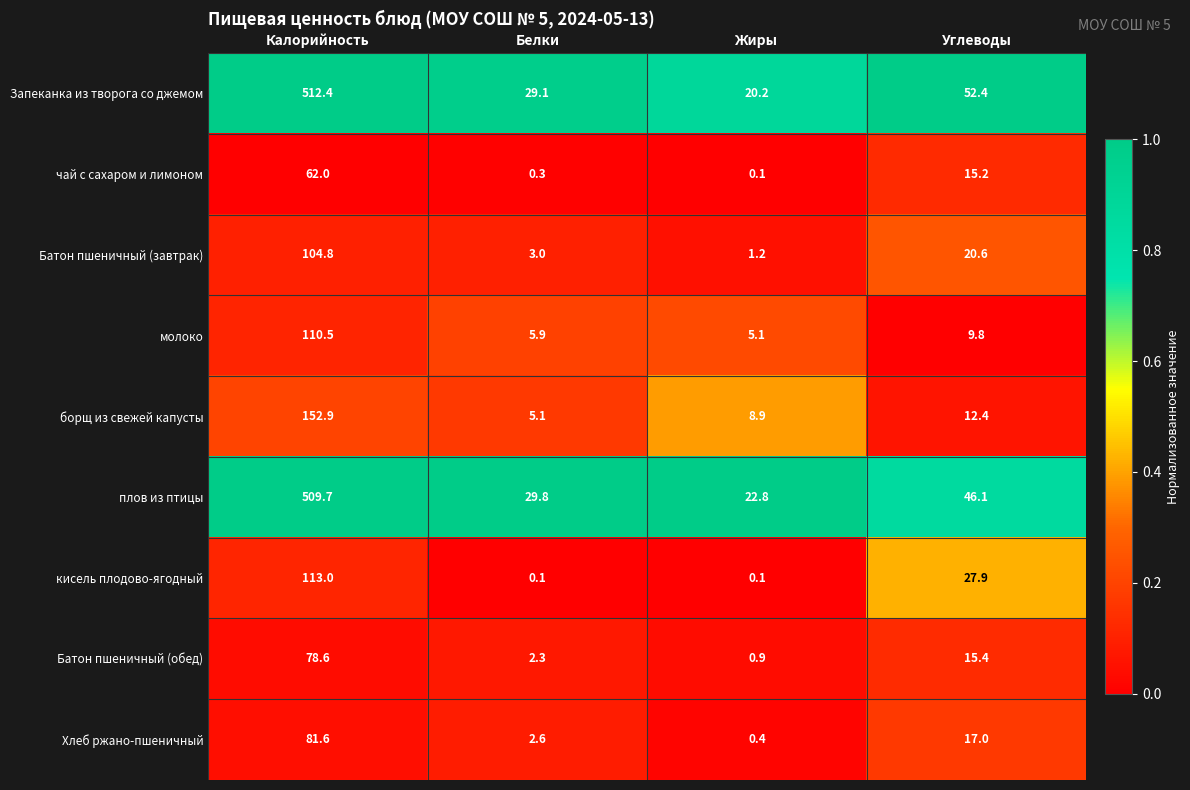

Which series changed the most between Белки and Жиры?

Запеканка из творога со джемом